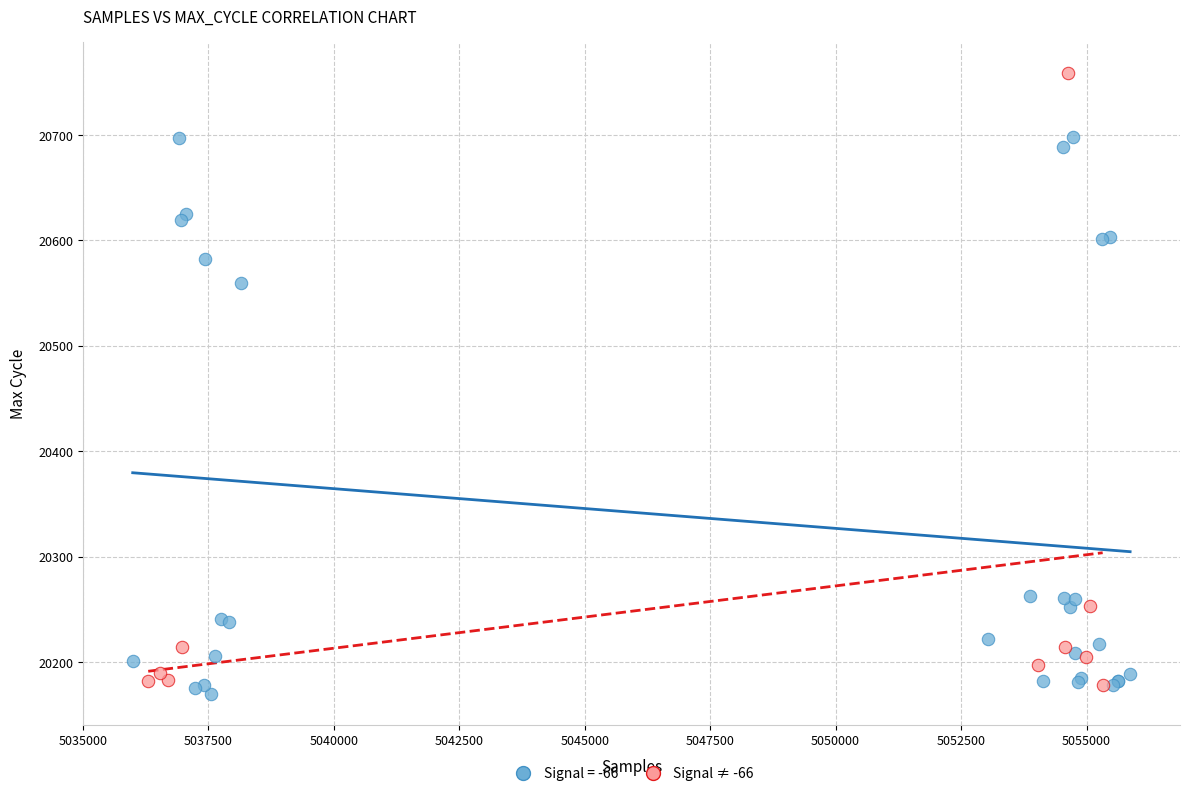

Which series reaches the maximum Y coordinate?

Signal ≠ -66